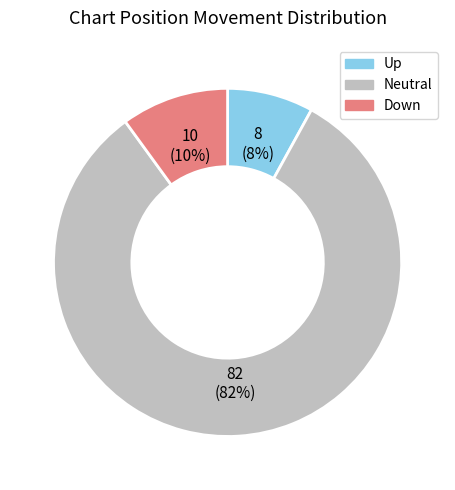

Rank the categories by value from lowest to highest.

Up, Down, Neutral